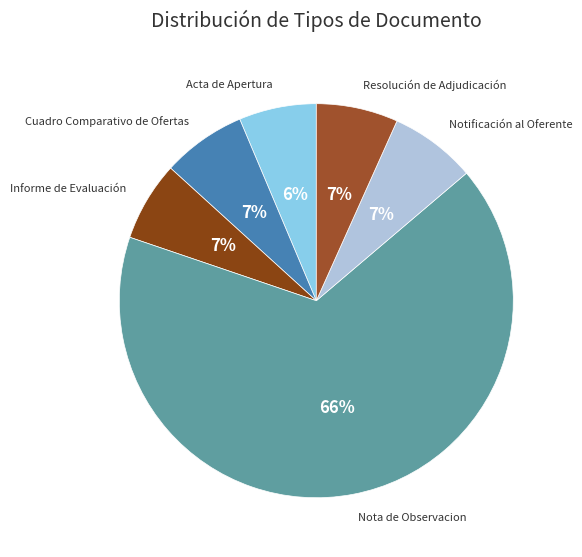

To the nearest percent, what is the difference between the largest and smallest slice percentages?

60%